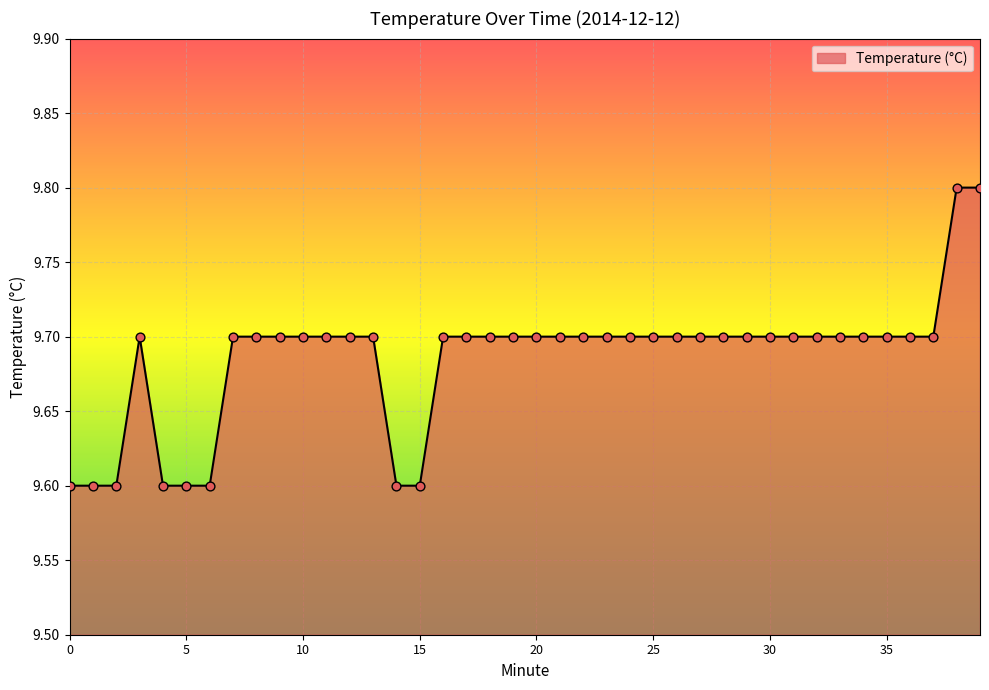

What is the greatest value displayed?

9.8